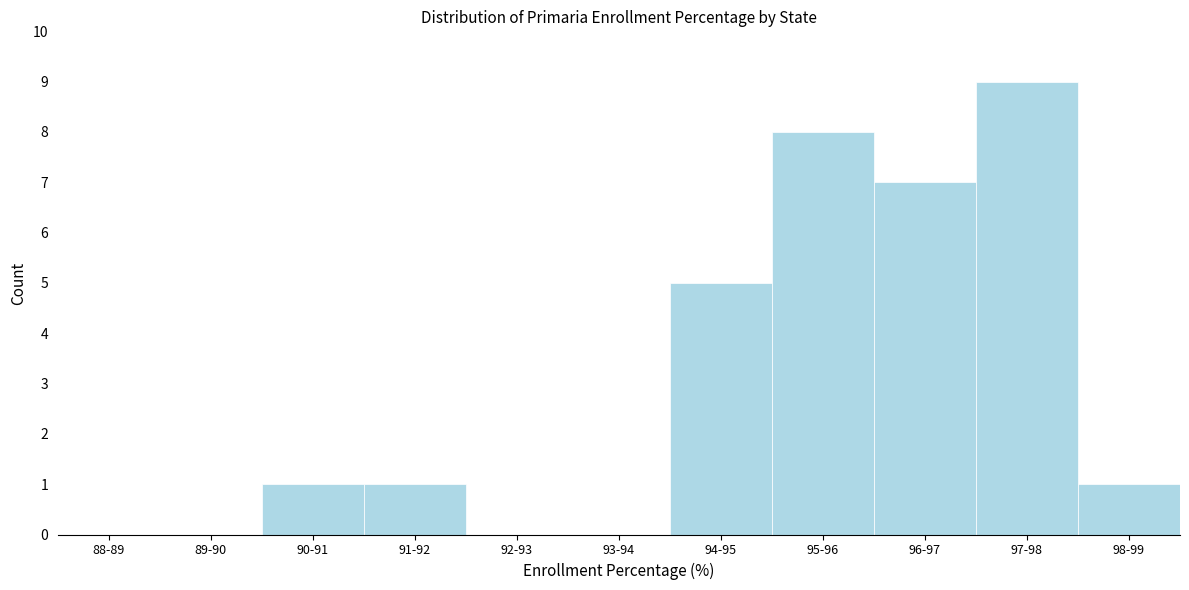

Reading left to right, transcribe all the data shown in this chart.

88-89=0	89-90=0	90-91=1	91-92=1	92-93=0	93-94=0	94-95=5	95-96=8	96-97=7	97-98=9	98-99=1